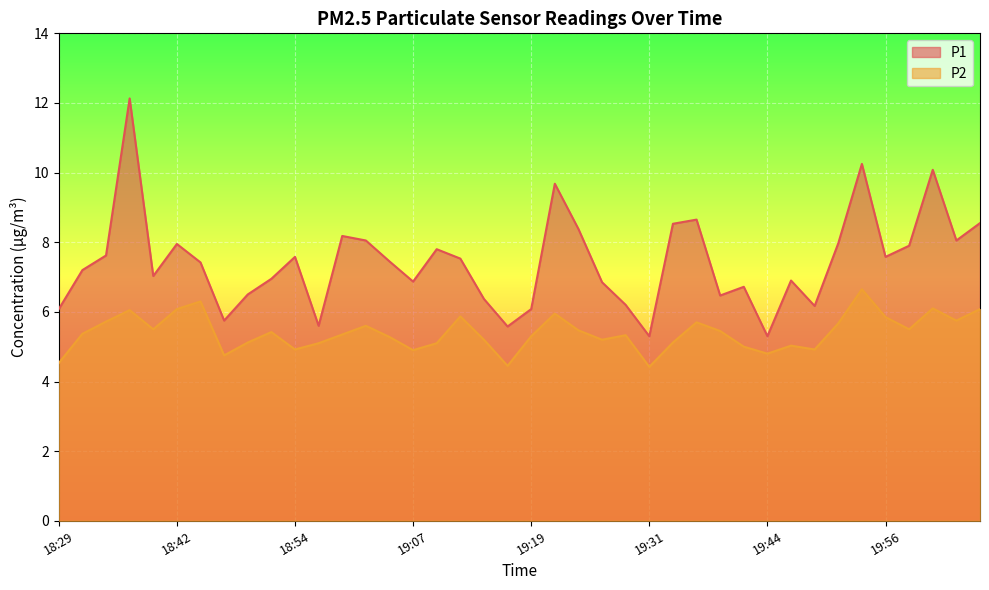

What is the lowest value of the P1 series?

5.3